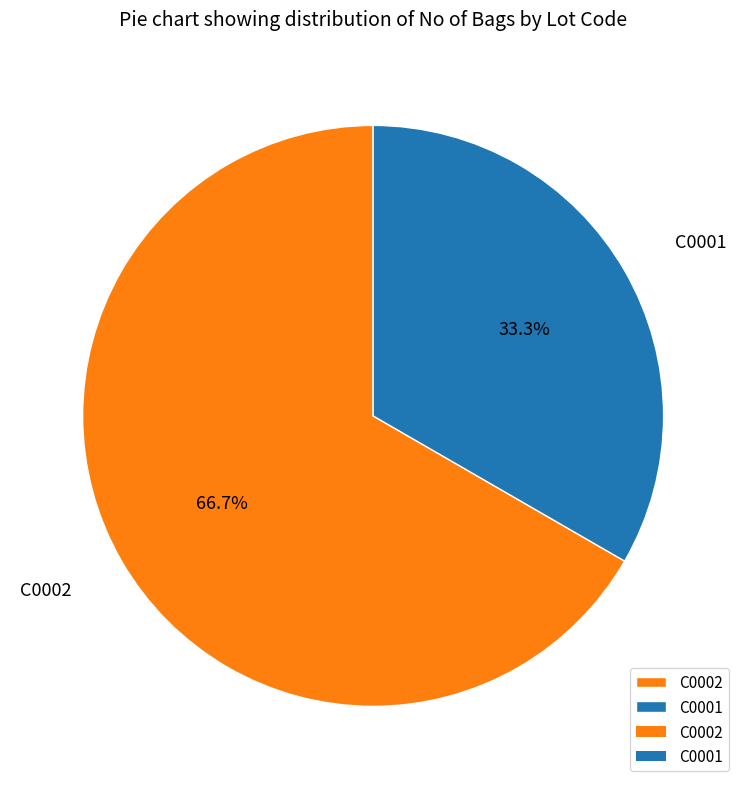

Rank the categories by value from highest to lowest.

C0002, C0001